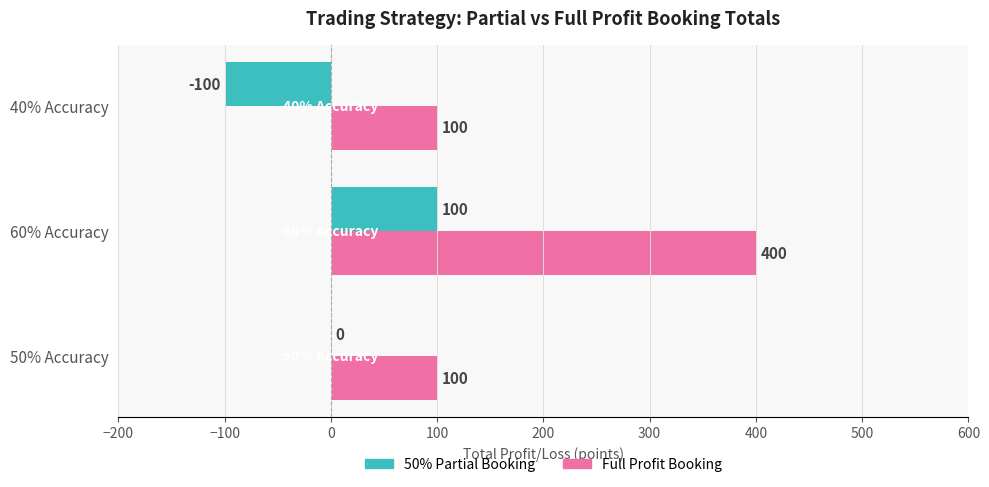

Is it true that Full Profit Booking equals 400 at 60% Accuracy?

True